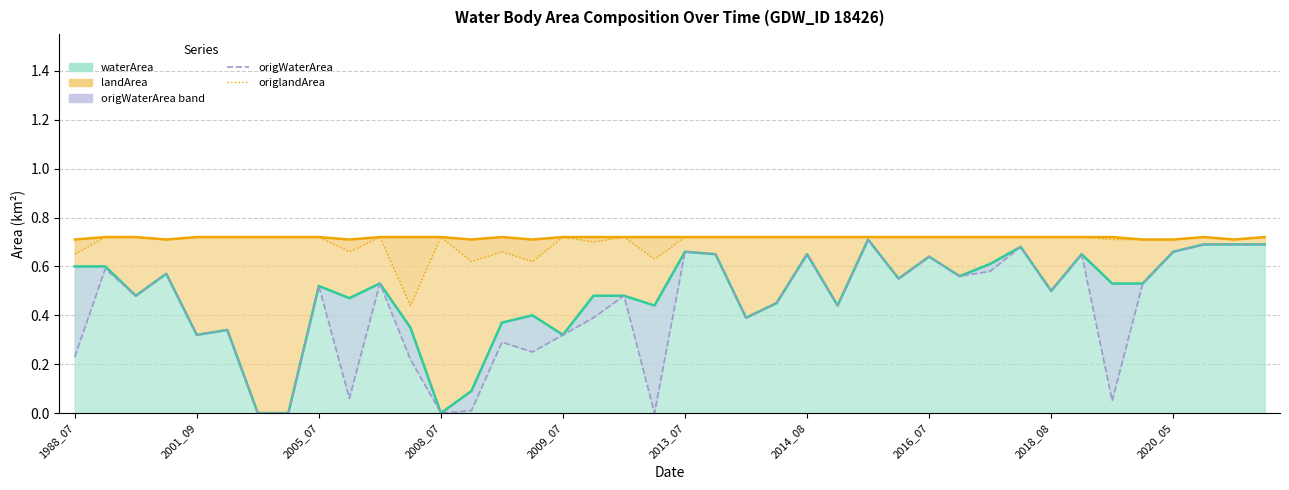

Is it true that origWaterArea equals -0.4 at 19?

False